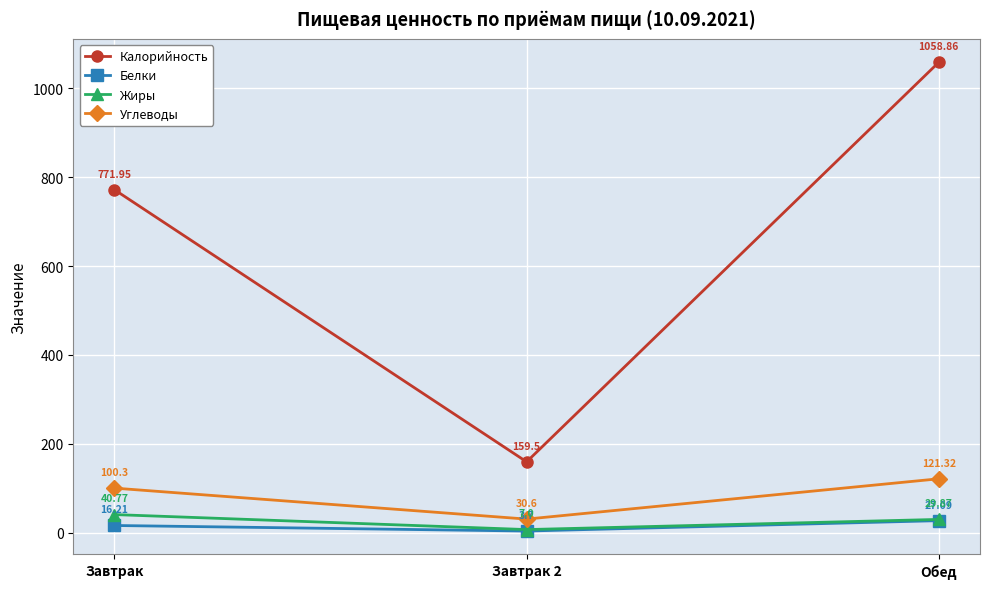

Where is Углеводы nearest to the value 75?

Завтрак